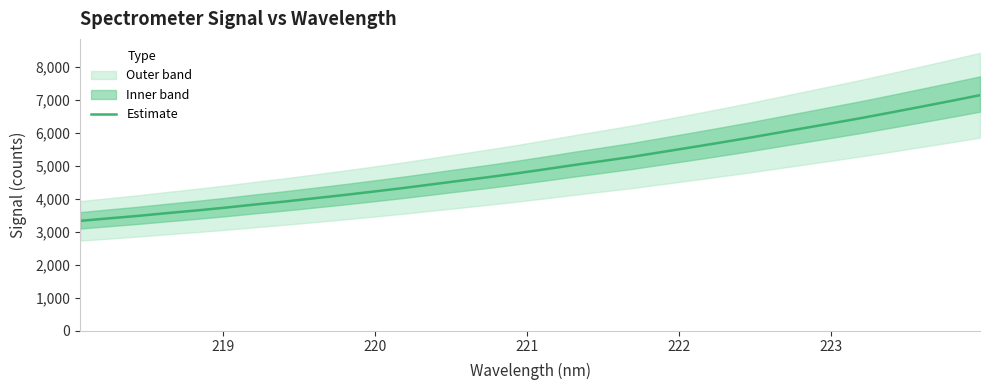

What is the highest value of the Estimate series?

7148.9